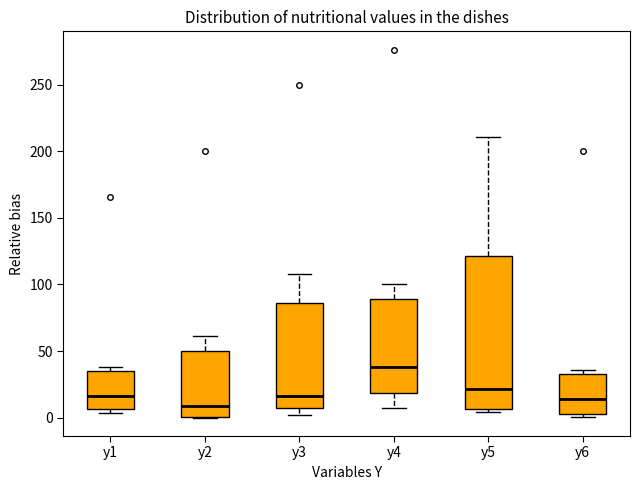

Which box's median line is the highest?

y4